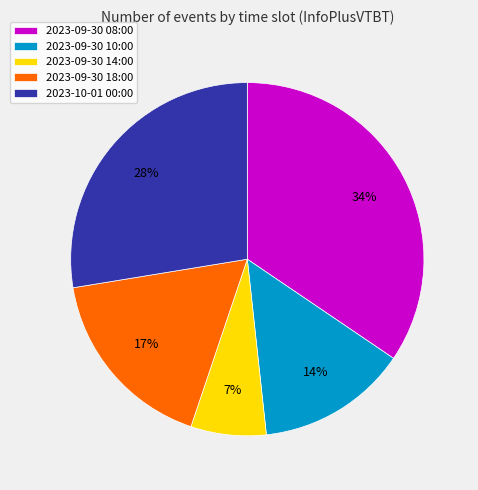

How many segments does this pie chart have?

5